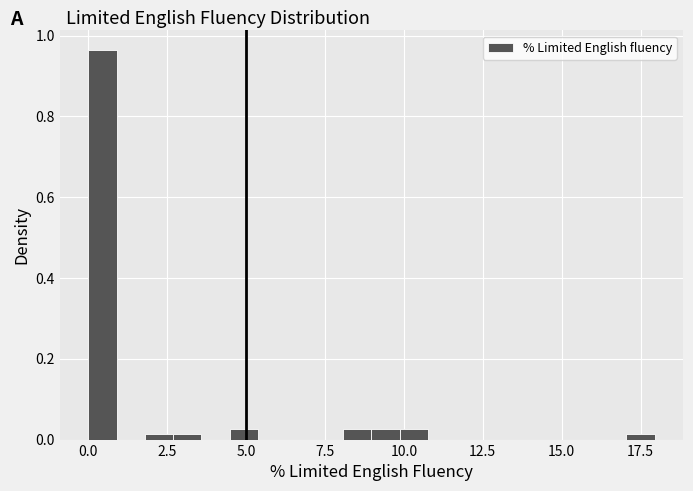

Around what value on the x-axis is the tallest bar? Give the approximate position of its centre, as read against the axis.

0.5